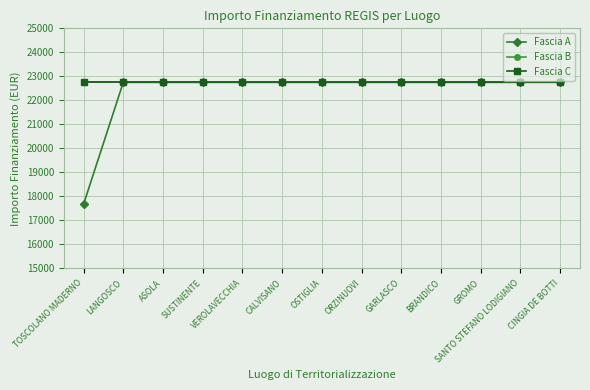

Is this an area chart (filled region under the line)?

No